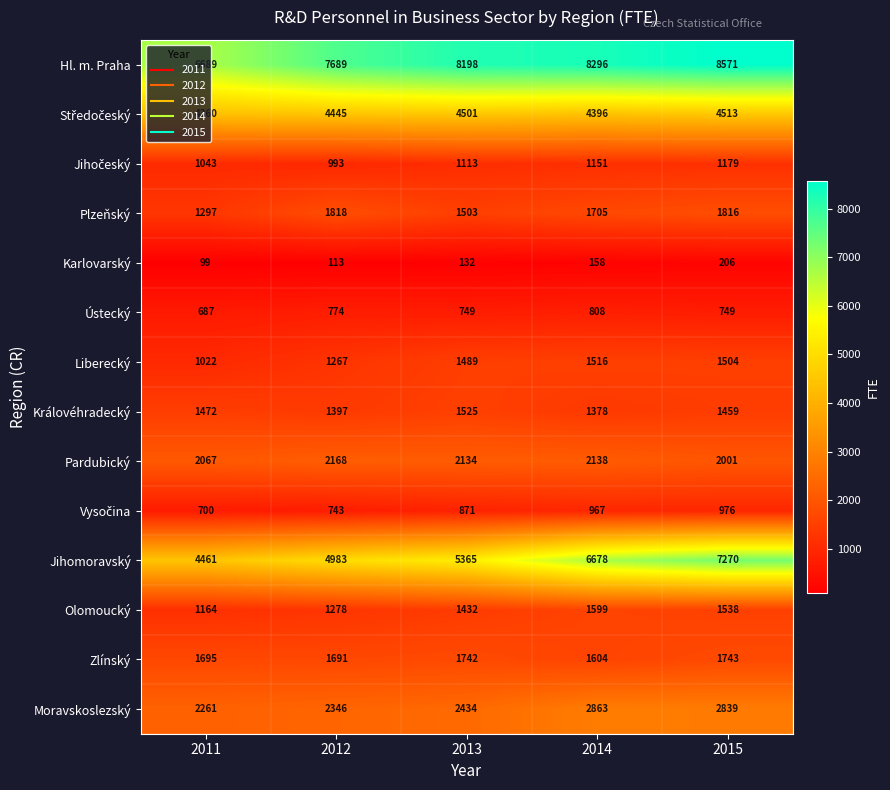

Which series has the largest total across all categories?

Hl. m. Praha